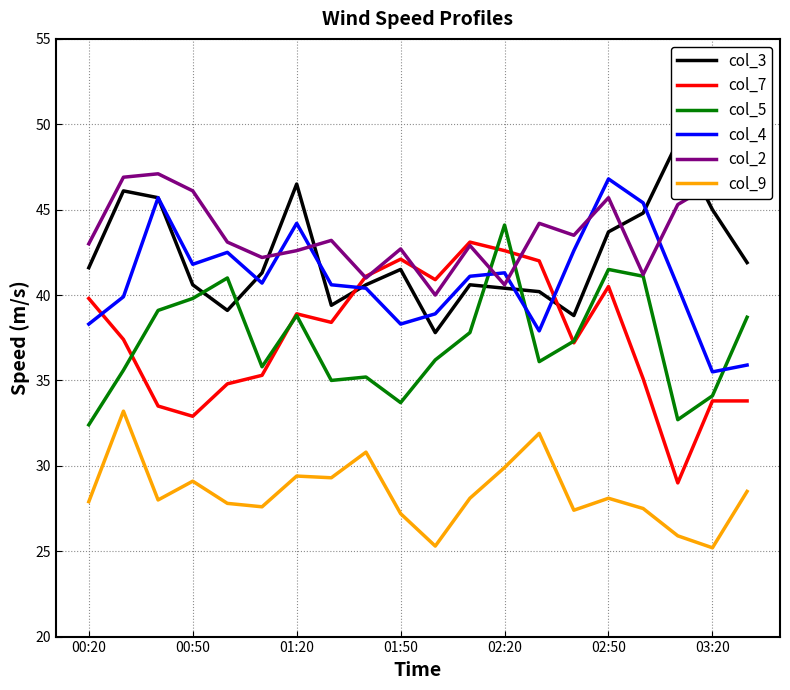

What are all the series names shown in the legend?

col_3, col_7, col_5, col_4, col_2, col_9